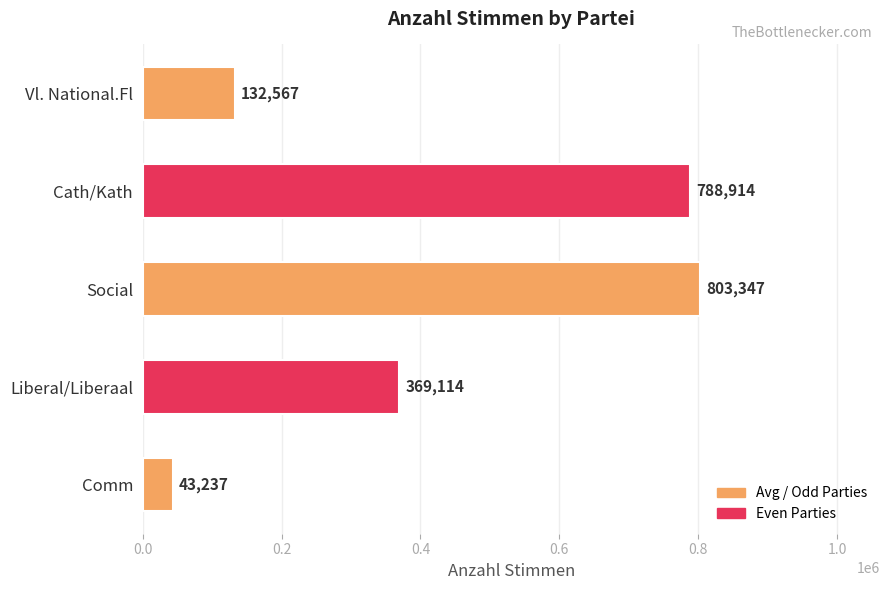

List the labels in order of value, smallest first.

Comm, Vl. National.Fl, Liberal/Liberaal, Cath/Kath, Social